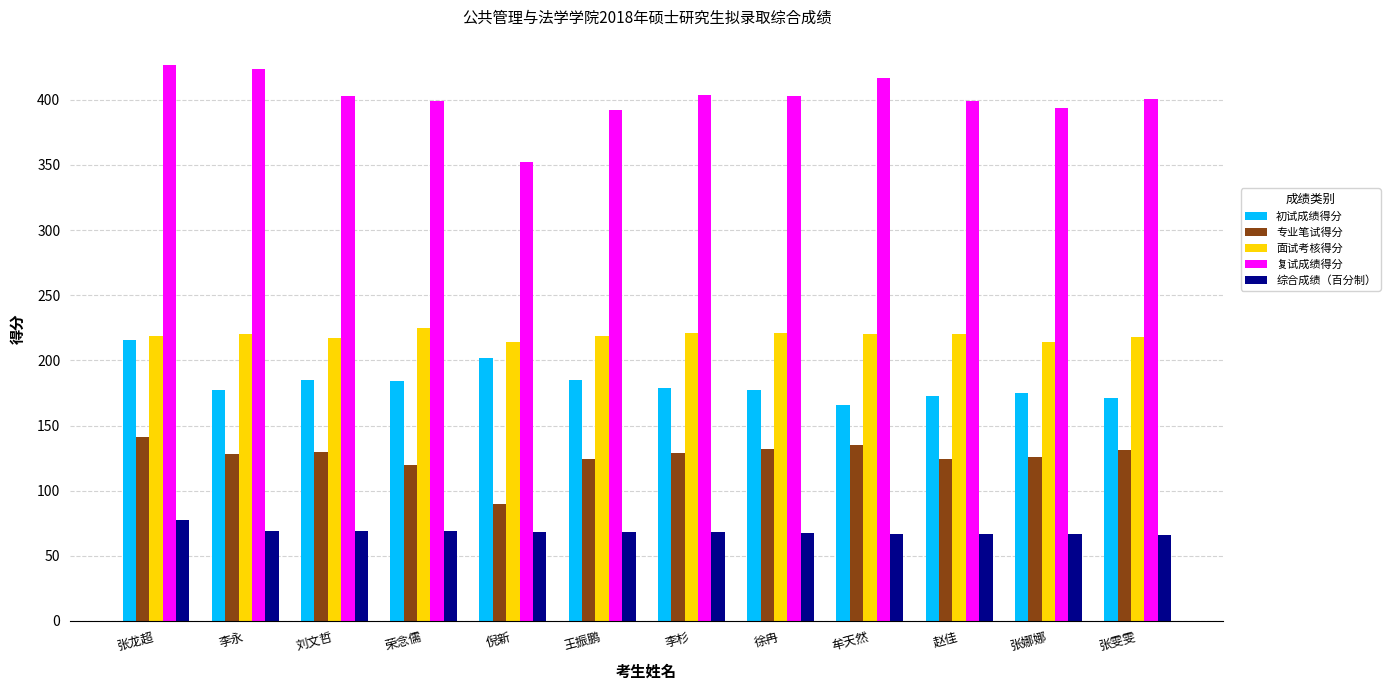

What is the spread (max minus min) of values at 荣念儒?

330.3